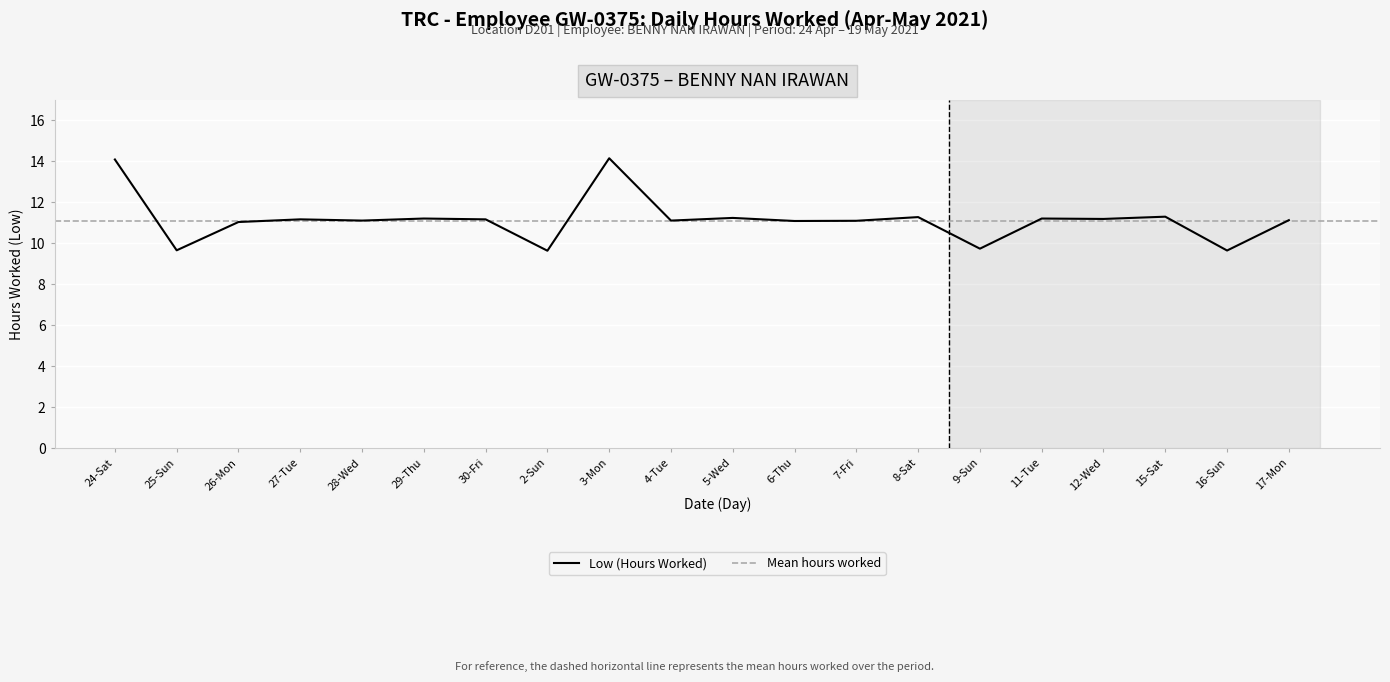

List the labels in order of value, smallest first.

2-Sun, 16-Sun, 25-Sun, 9-Sun, 26-Mon, 6-Thu, 7-Fri, 28-Wed, 4-Tue, 17-Mon, 27-Tue, 30-Fri, 12-Wed, 29-Thu, 11-Tue, 5-Wed, 8-Sat, 15-Sat, 24-Sat, 3-Mon